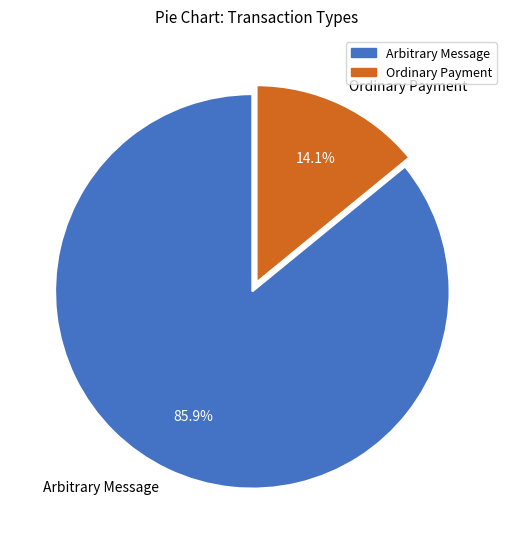

Which slice is the largest?

Arbitrary Message